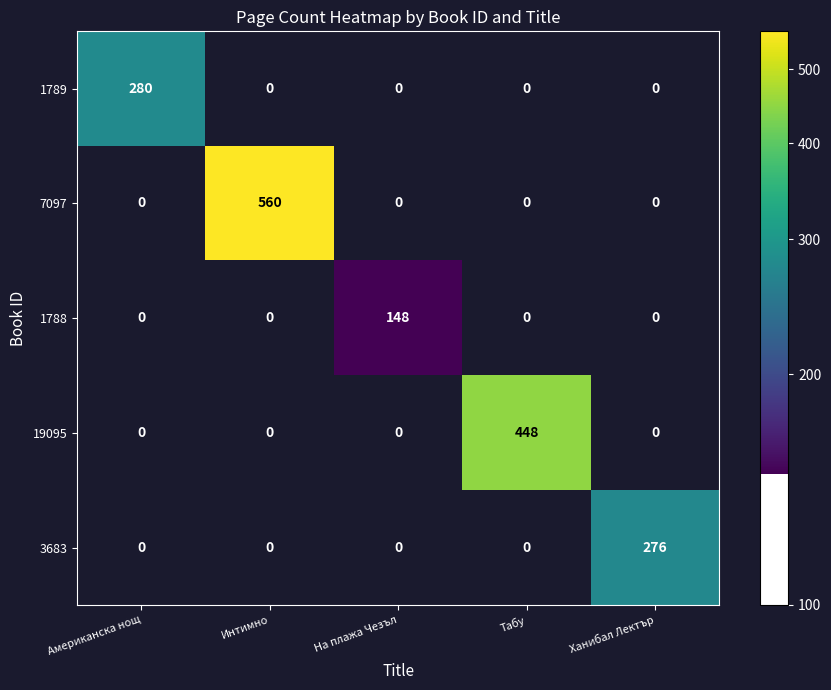

What is the maximum value for 3683?

276